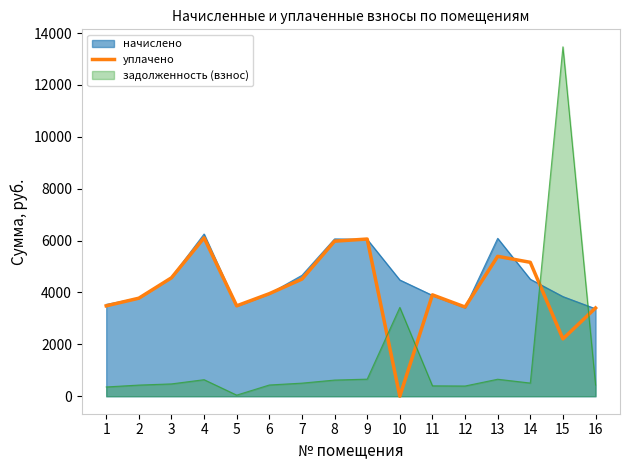

Is it true that the value at 3 is 4564.8?

True